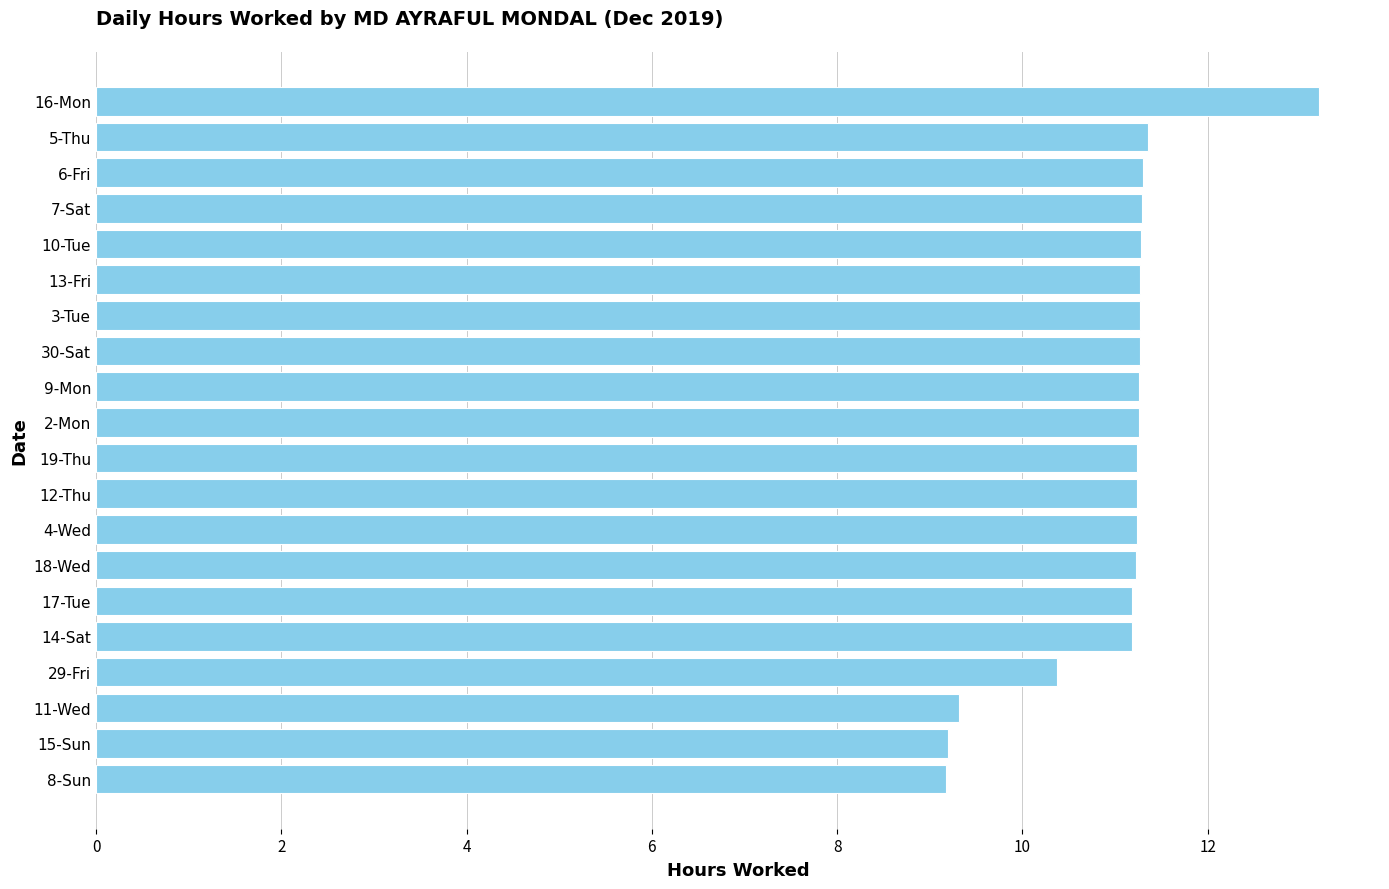

What is the change in value from 29-Fri to 5-Thu?

+1.0